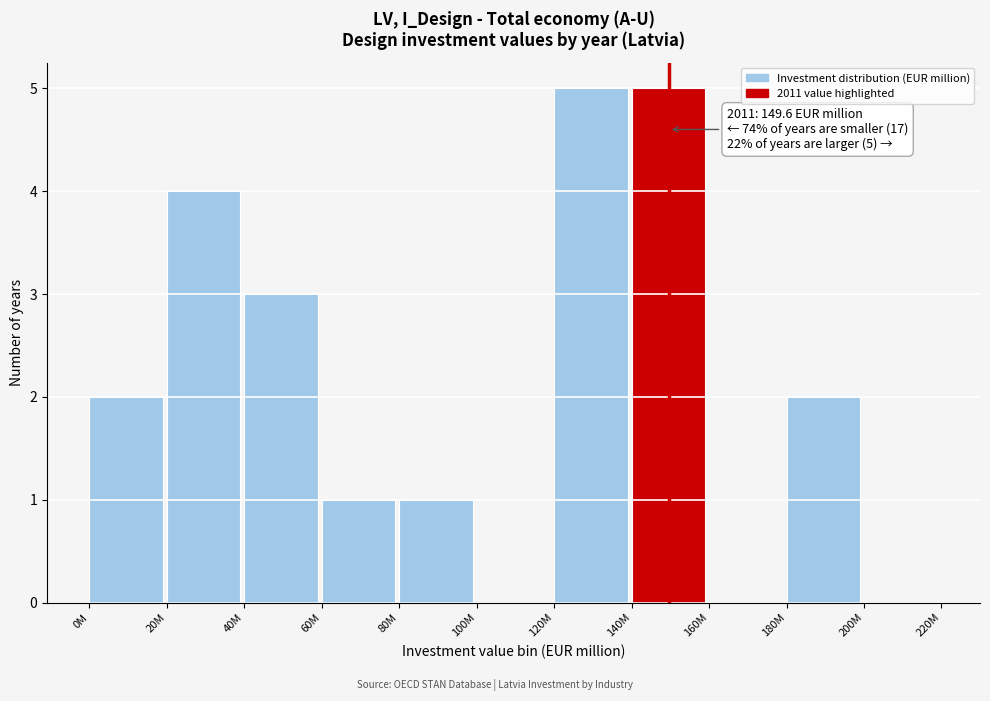

Reading right to left, transcribe all the data shown in this chart.

200M=0	180M=2	160M=0	140M=5	120M=5	100M=0	80M=1	60M=1	40M=3	20M=4	0M=2